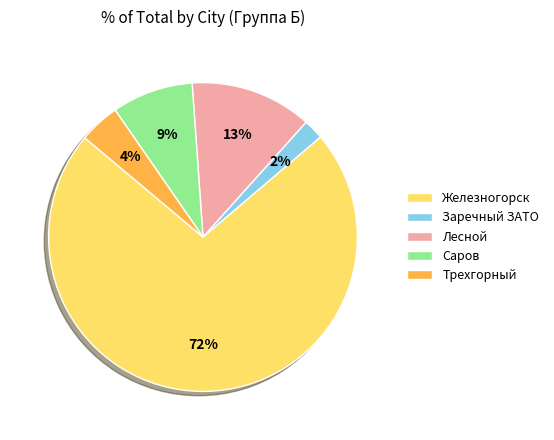

What percentage is the Саров slice, to the nearest percent?

9%